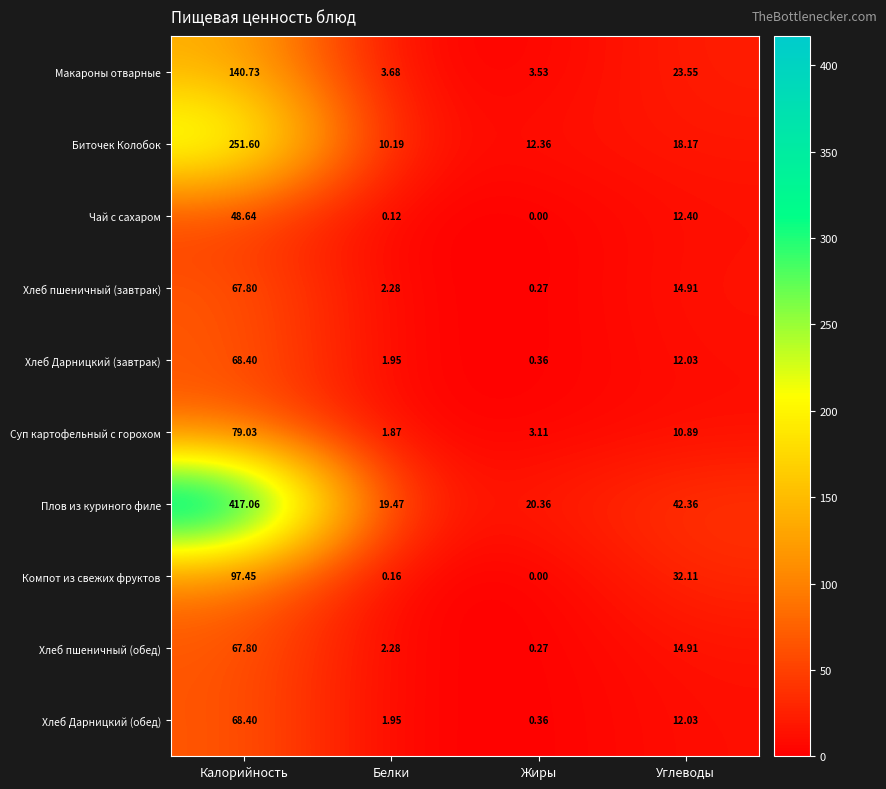

At which category does the chart reach its peak across all series?

Калорийность